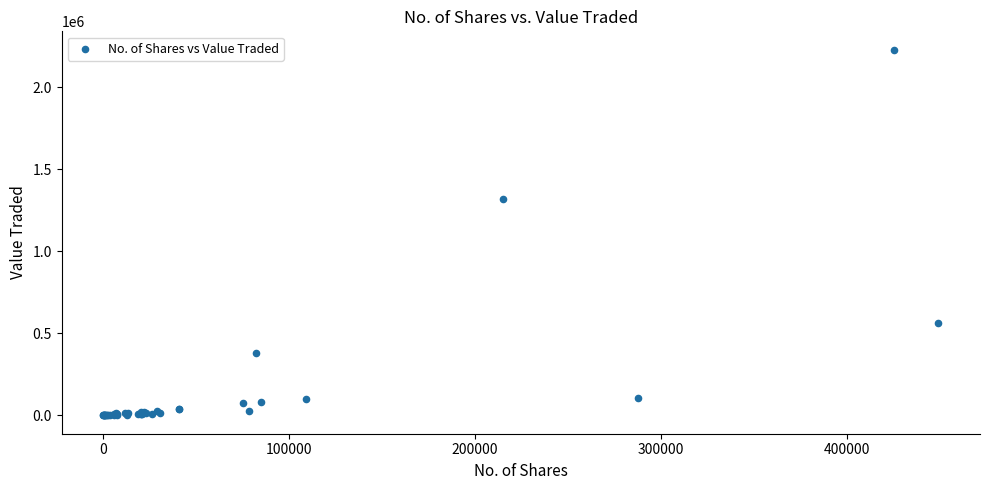

What Y value in the scatter plot is closest to 1113977?

1318624